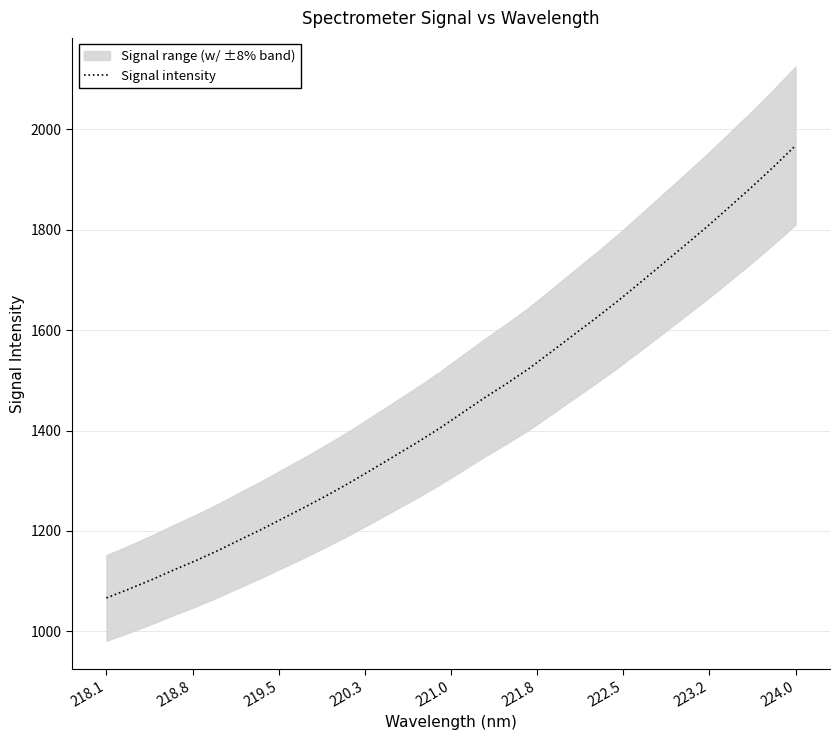

The value of Signal intensity at 224.0 is 2702.9. True or false?

False